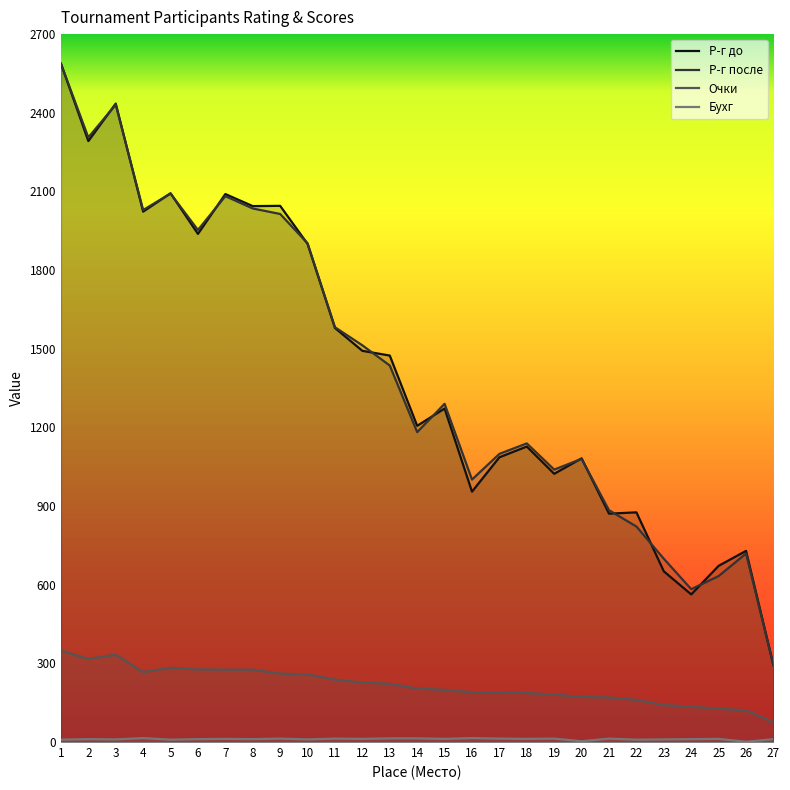

Reading right to left, extract all data points from this chart.

Р-г до: 293	729	672	563	651	876	871	1082	1023	1127	1086	955	1272	1206	1474	1492	1579	1900	2045	2044	2090	1938	2093	2023	2435	2292	2588
Р-г после: 293	719	633	583	699	822	884	1080	1039	1139	1099	1001	1290	1182	1436	1513	1582	1902	2014	2035	2082	1953	2092	2029	2431	2306	2587
Очки: 76	121	127	135	141	161	170	172	181	187	190	190	199	204	222	227	238	258	261	276	276	277	283	267	333	317	349
Бухг: 11	1	12	11	10	9	13	3	13	12	13	15	12	14	14	12	13	10	13	11	12	11	9	15	10	11	9